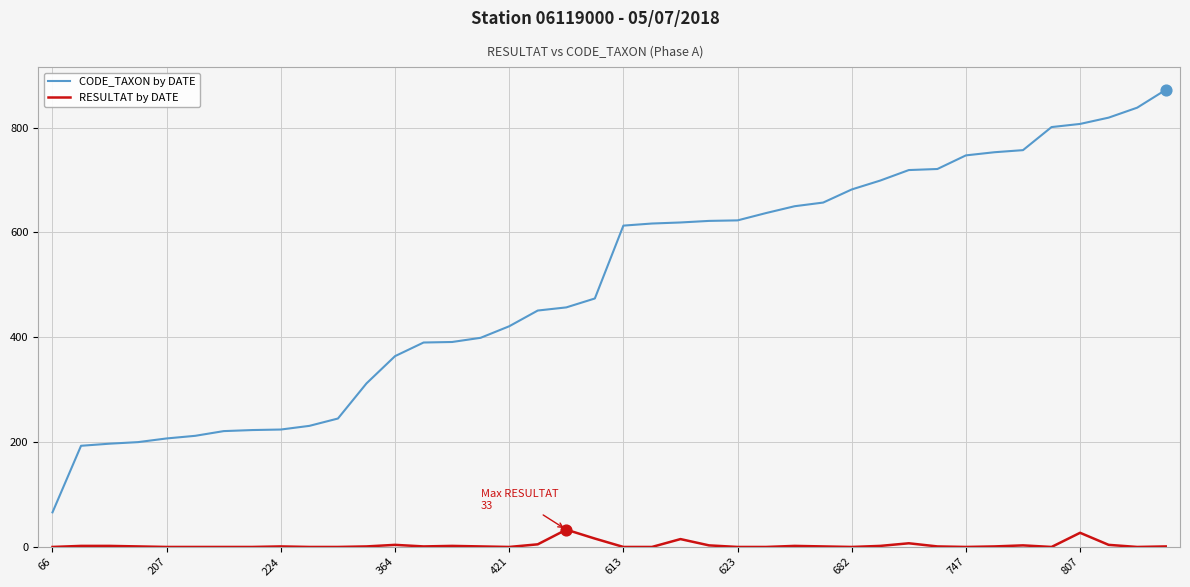

Which series has the largest total across all categories?

CODE_TAXON by DATE